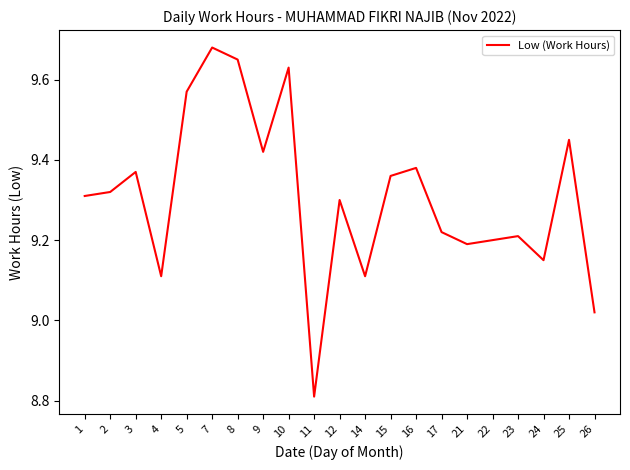

What is the difference between the maximum and second lowest values?

0.7